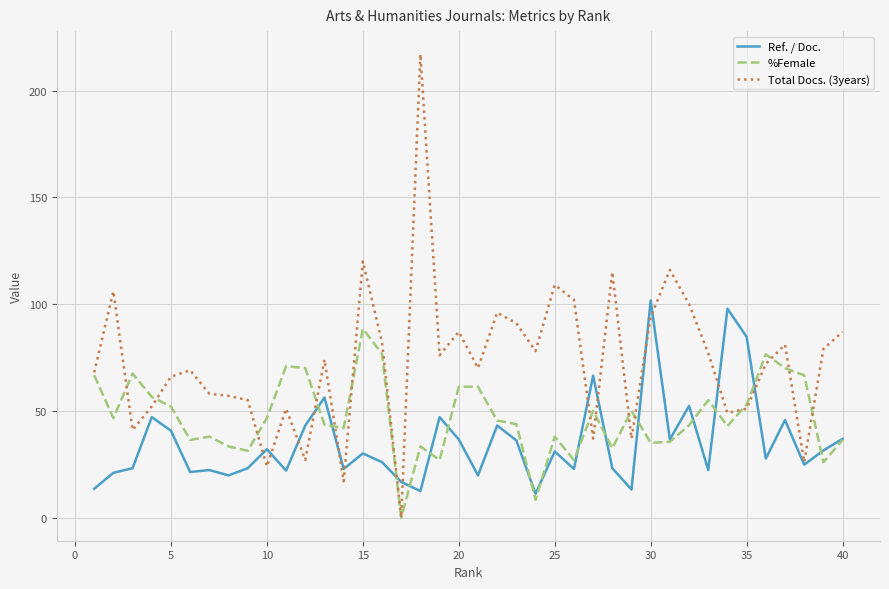

What is the maximum value shown in the chart?

217.0